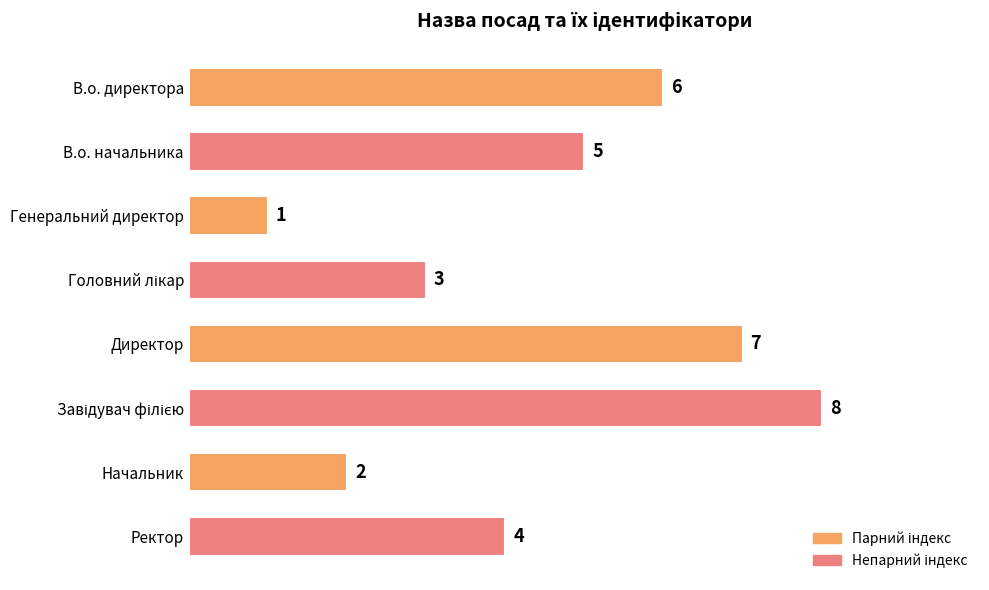

What is the difference between the values at Генеральний директор and В.о. начальника?

4